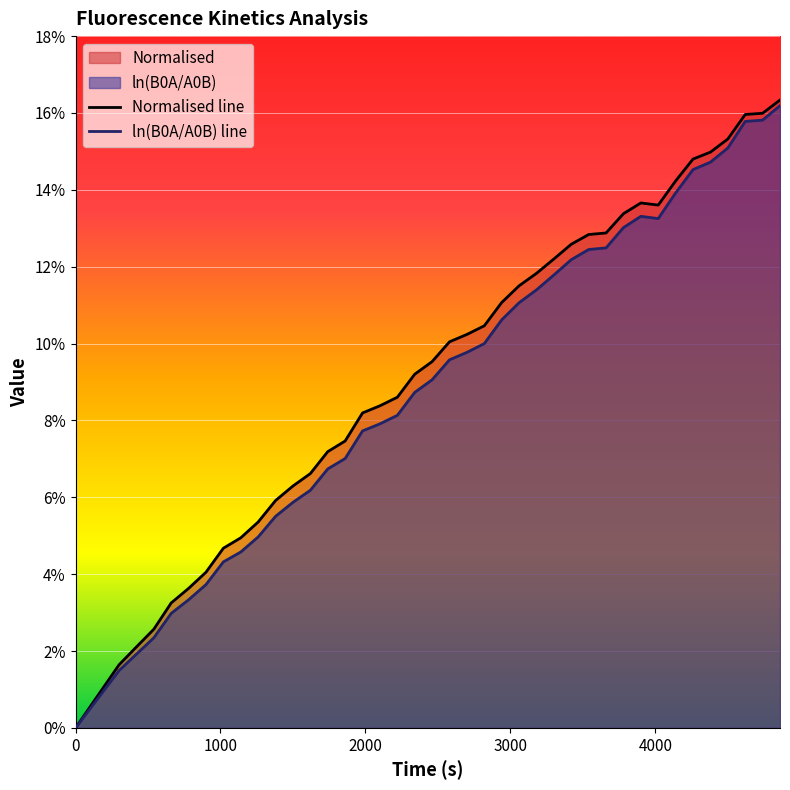

What is the total value across all series at 1860?

0.1